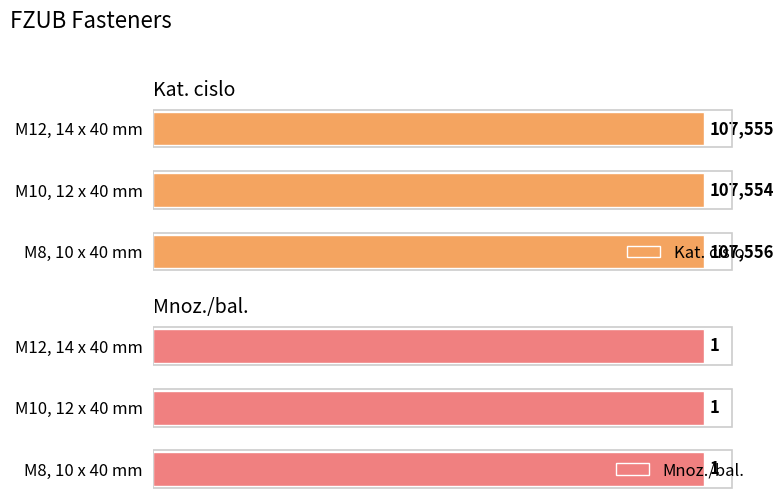

The Kat. cislo series shows 34.6 at 1. True or false?

False